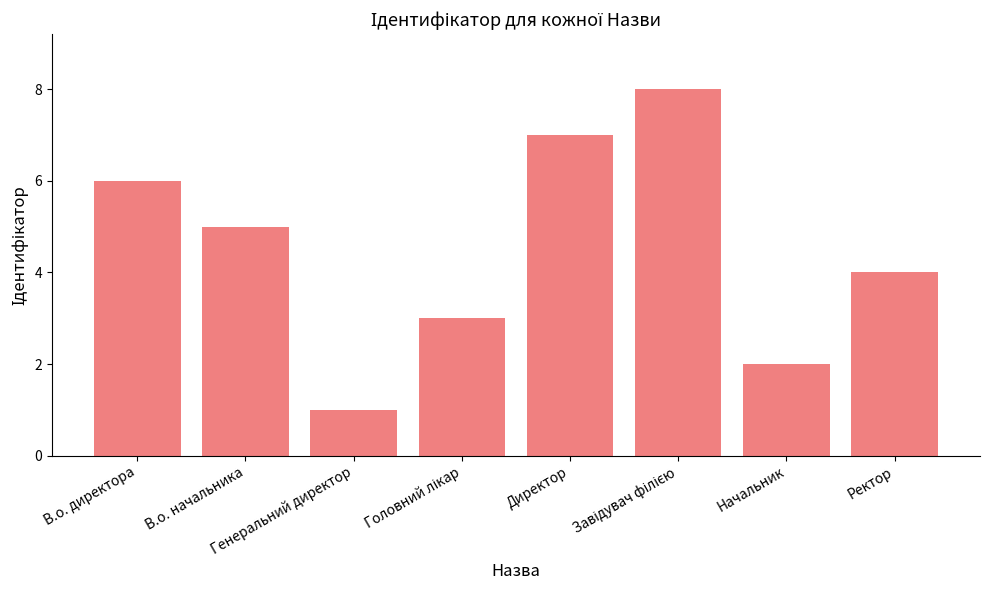

Is it true that the value at В.о. начальника is 5?

True